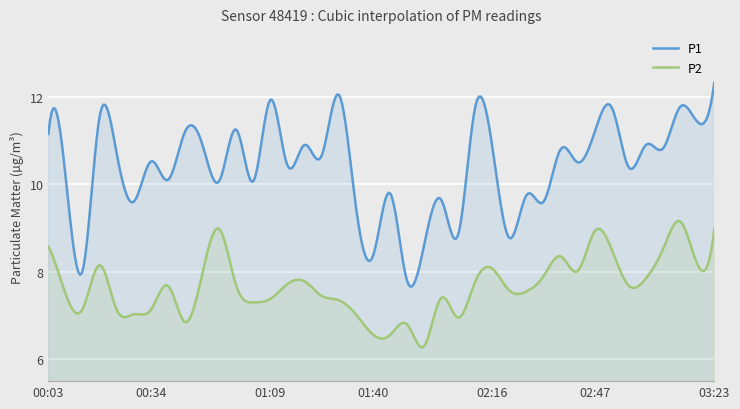

What is the label of the 40th point from the left?

03:23